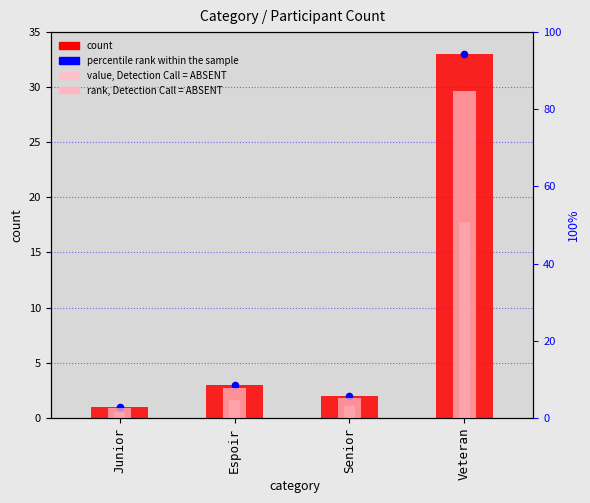

Which series reaches the minimum Y coordinate?

count